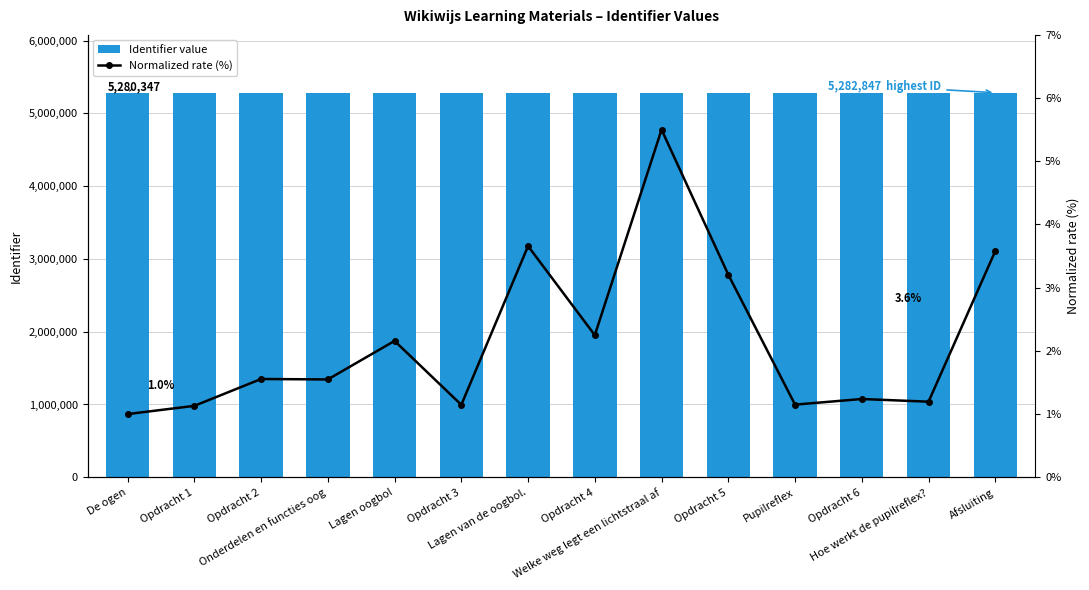

What is the value of the Identifier value bar at the 7th from the left?

5282923